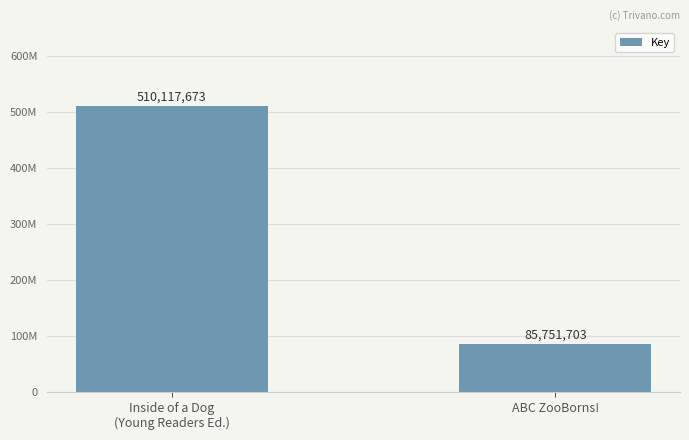

Count the values in the range 85751703 to 510117673.

2